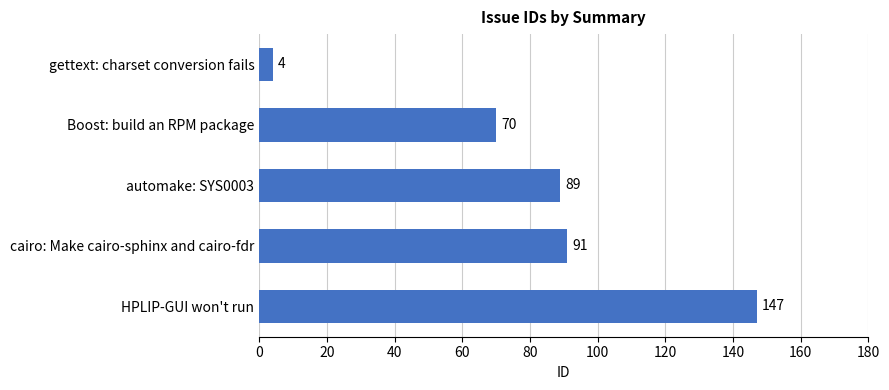

Approximately how many times larger is the value at cairo: Make cairo-sphinx and cairo-fdr compared to Boost: build an RPM package?

1.3